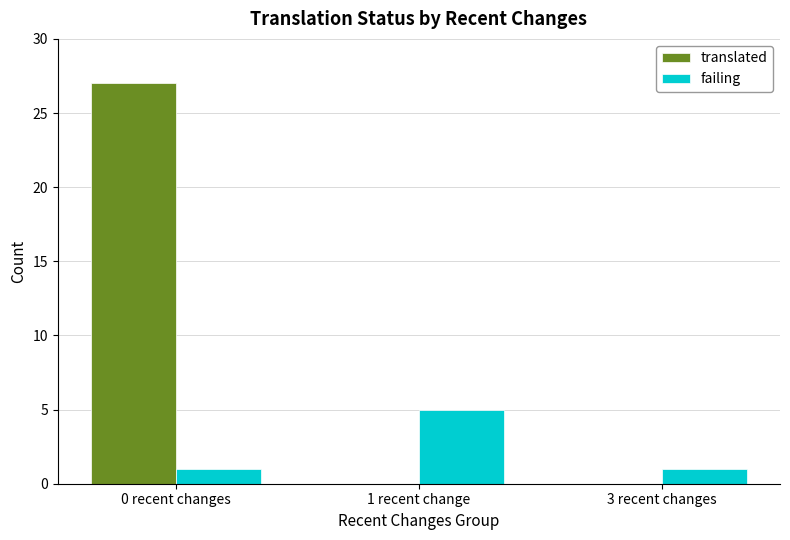

How many distinct data groups are displayed?

2